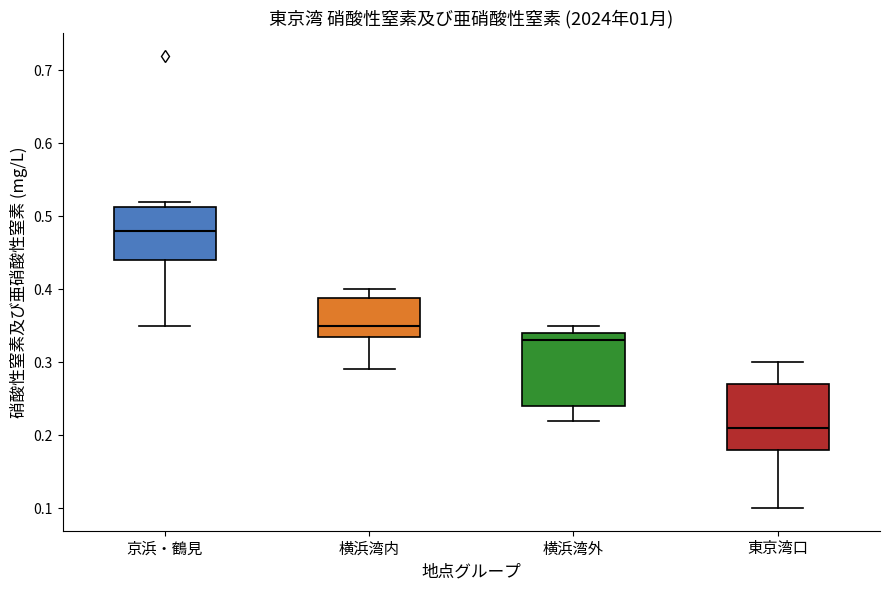

Where does the lower whisker of the box for 横浜湾内 end on the y-axis? The values are not printed on the chart, so give them approximately, as read against the axis.

0.29